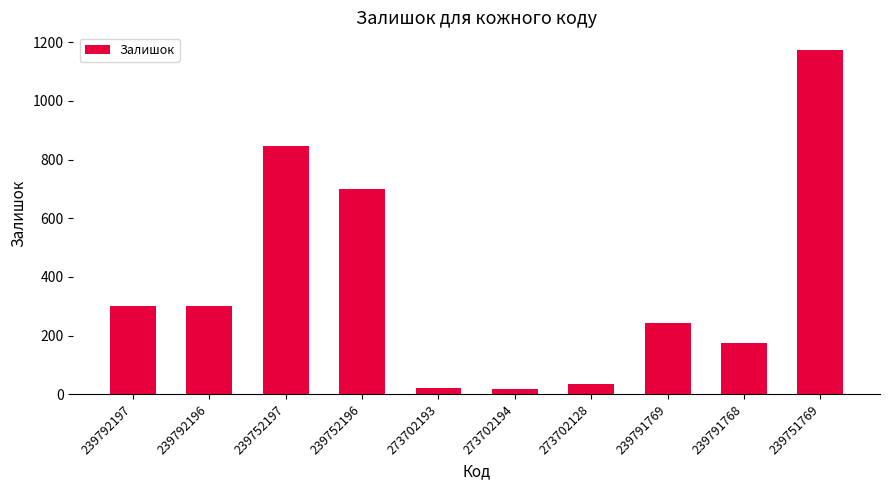

Is it true that the value at 239751769 is 1175?

True